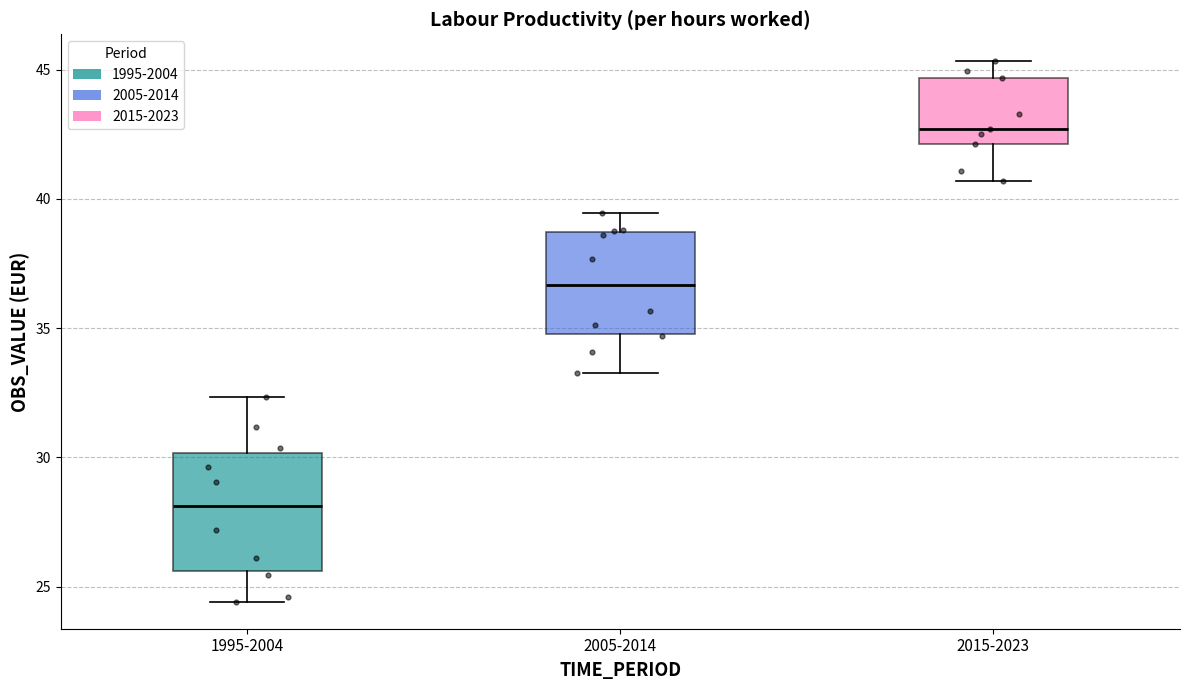

Reading left to right, read every box against the y-axis: the position of its median line, the range the box covers, and the ends of its whiskers. The values are not printed on the chart, so give them approximately, as read against the axis.

1995-2004: median 28.0, box 25.5 to 30.0, whiskers 24.5 to 32.5
2005-2014: median 36.5, box 35.0 to 38.5, whiskers 33.0 to 39.5
2015-2023: median 42.5, box 42.0 to 44.5, whiskers 40.5 to 45.5